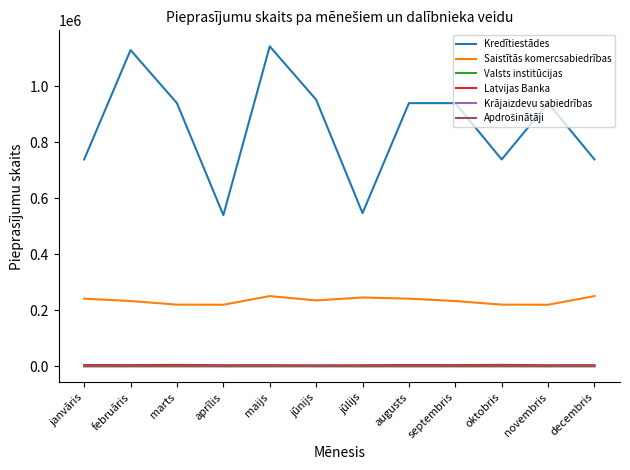

True or false: Krājaizdevu sabiedrības and Saistītās komercsabiedrības cross at least once.

False